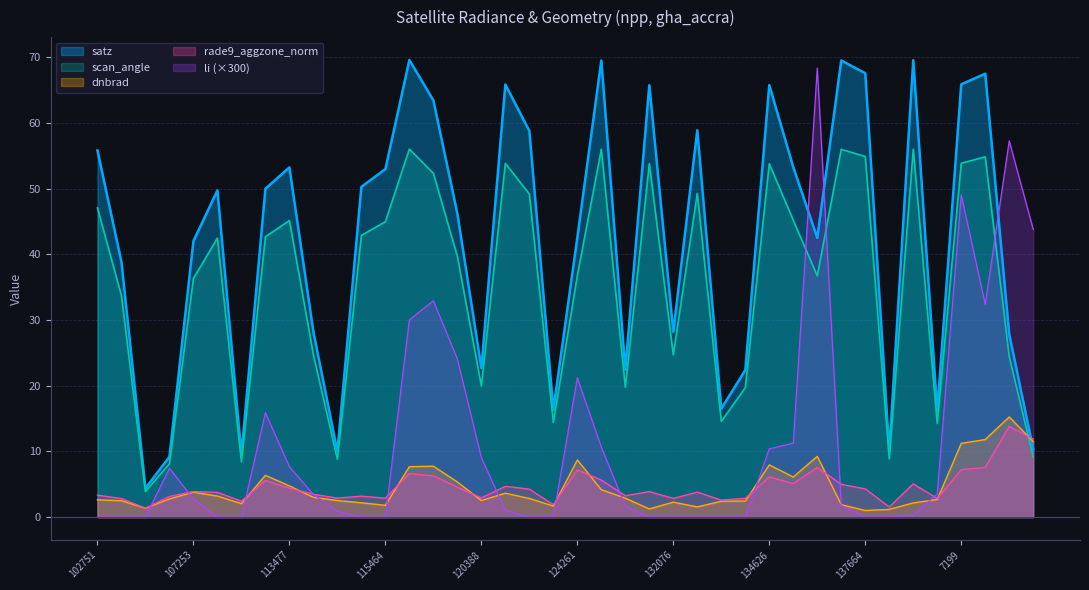

Does the chart display data point markers on the line(s)?

No